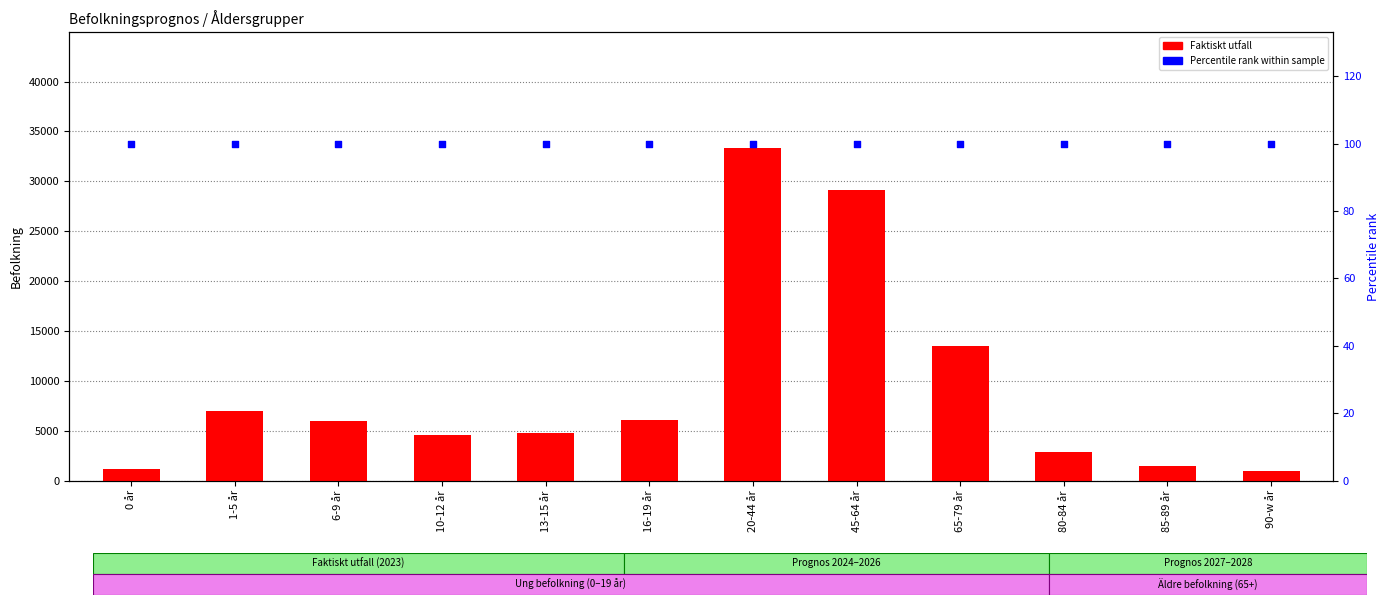

What is the total value across all series at 1-5 år?

7055